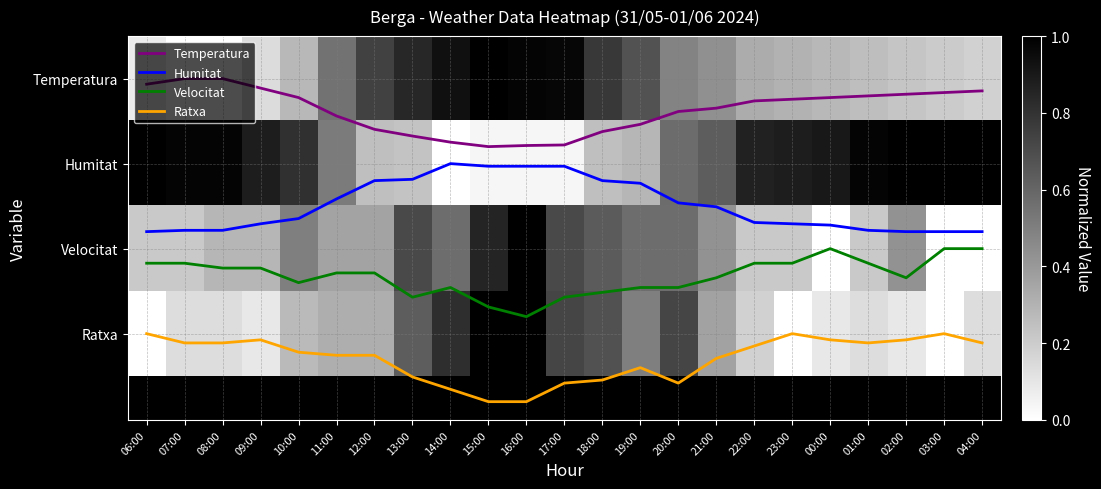

How many data points does each series have?

23